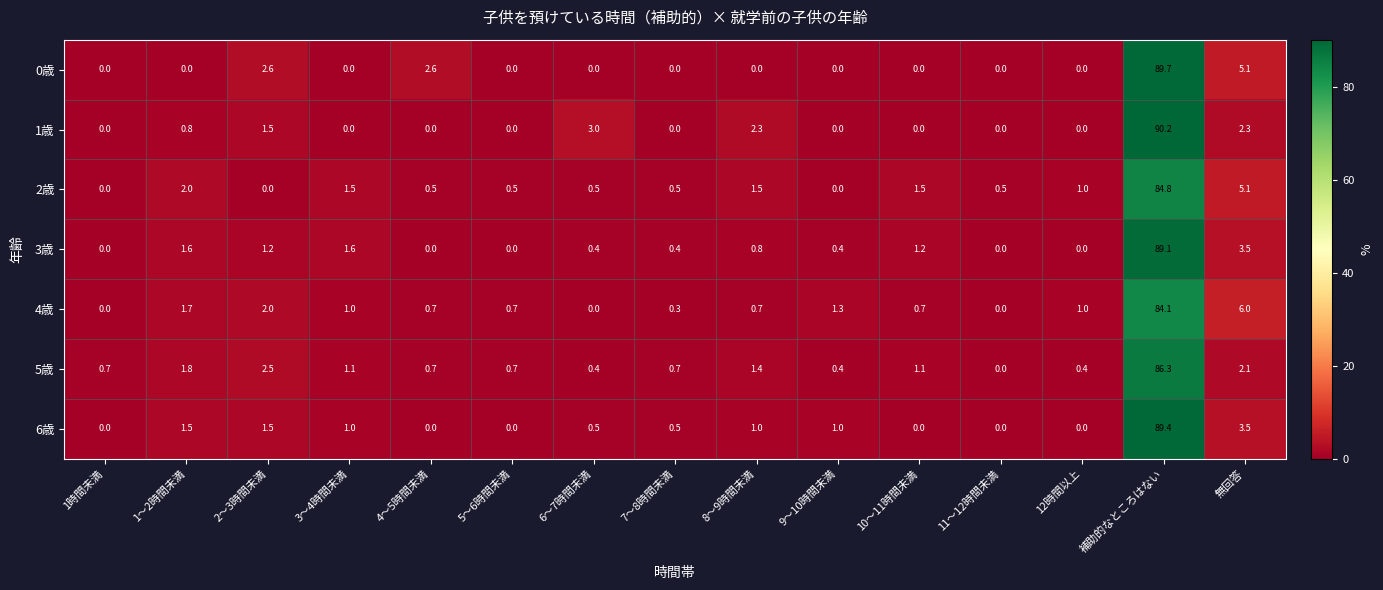

At which label does 6歳 reach its peak?

補助的なところはない